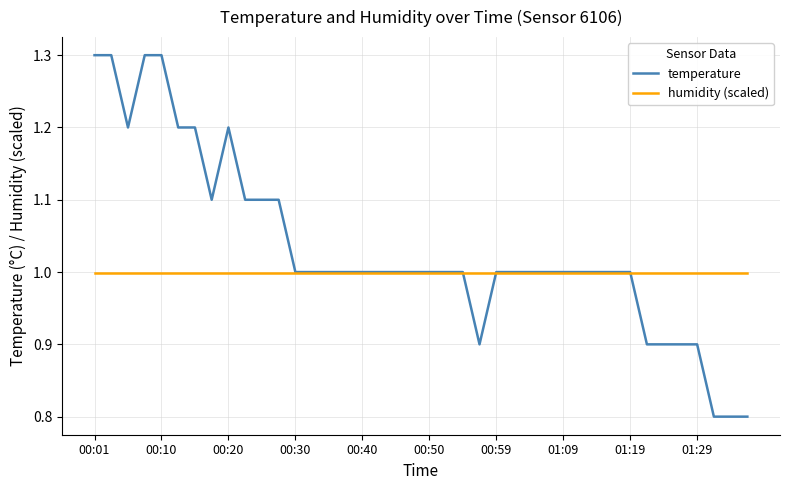

Which series has the largest total across all categories?

temperature